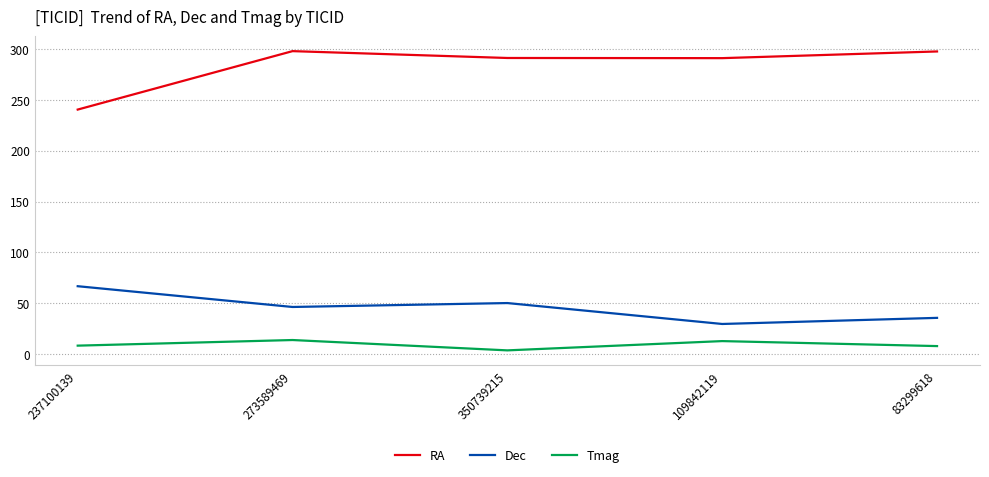

Which series has the largest total across all categories?

RA